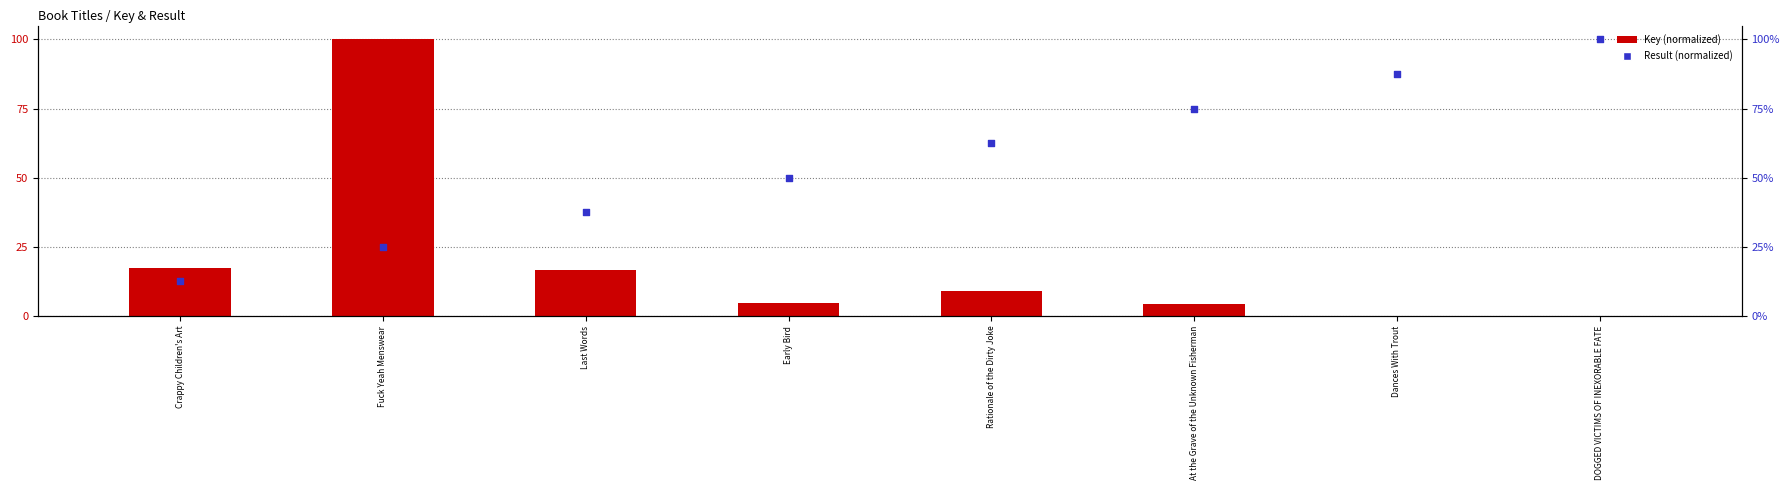

Which series contains the highest Y value?

Key